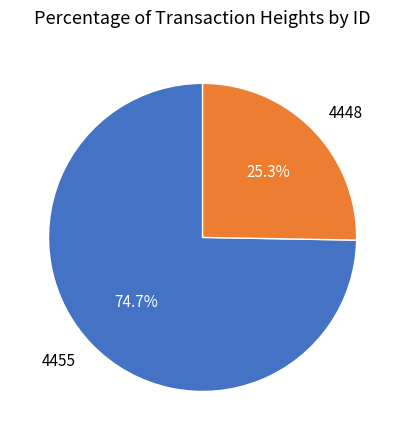

Is it true that 4448 is 17% of the pie?

False